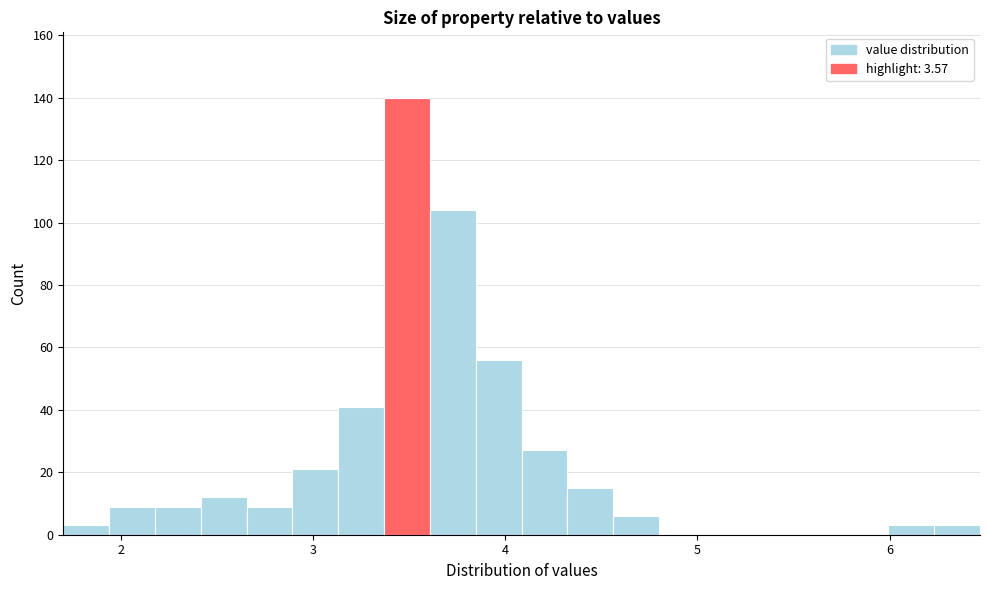

Around what value on the x-axis is the tallest bar? Give the approximate position of its centre, as read against the axis.

3.5